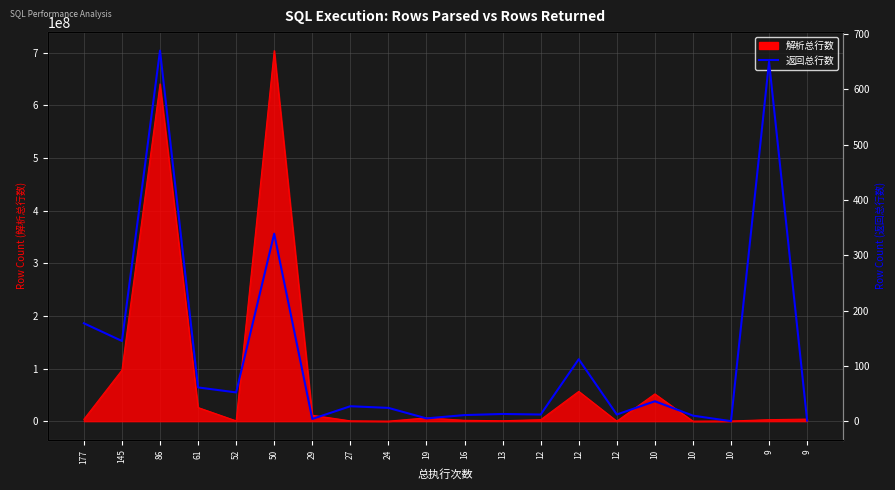

Which has a higher value, 86 or 9?

86